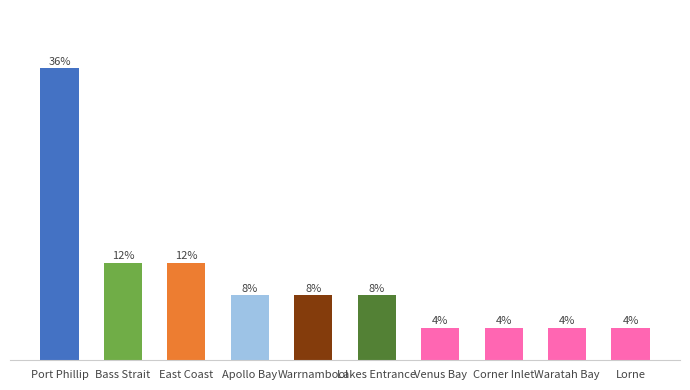

Where is the data nearest to the value 5?

Bass Strait